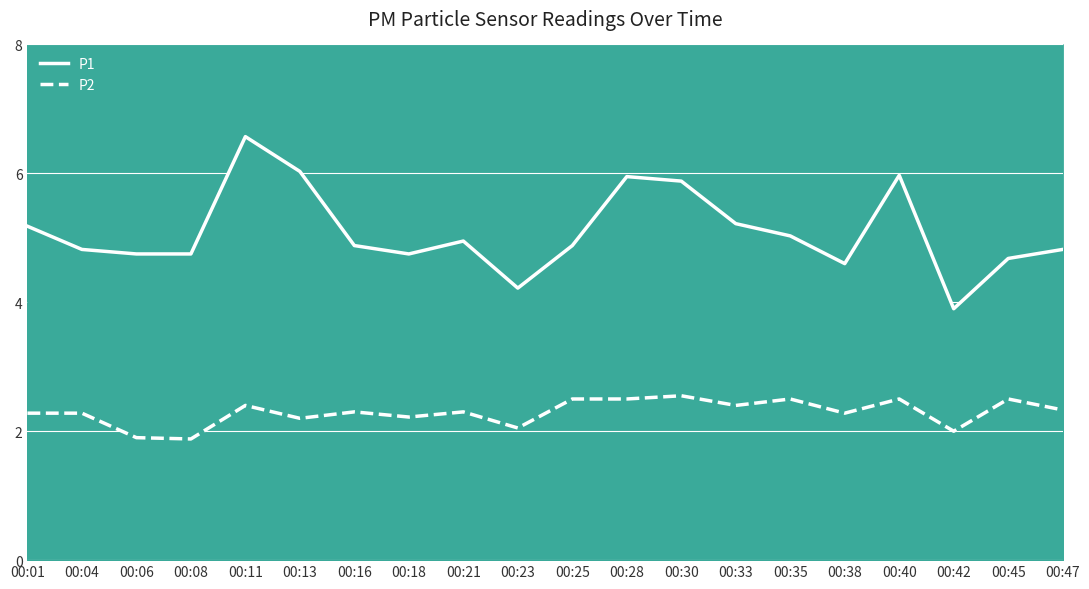

How many data points does each series have?

20